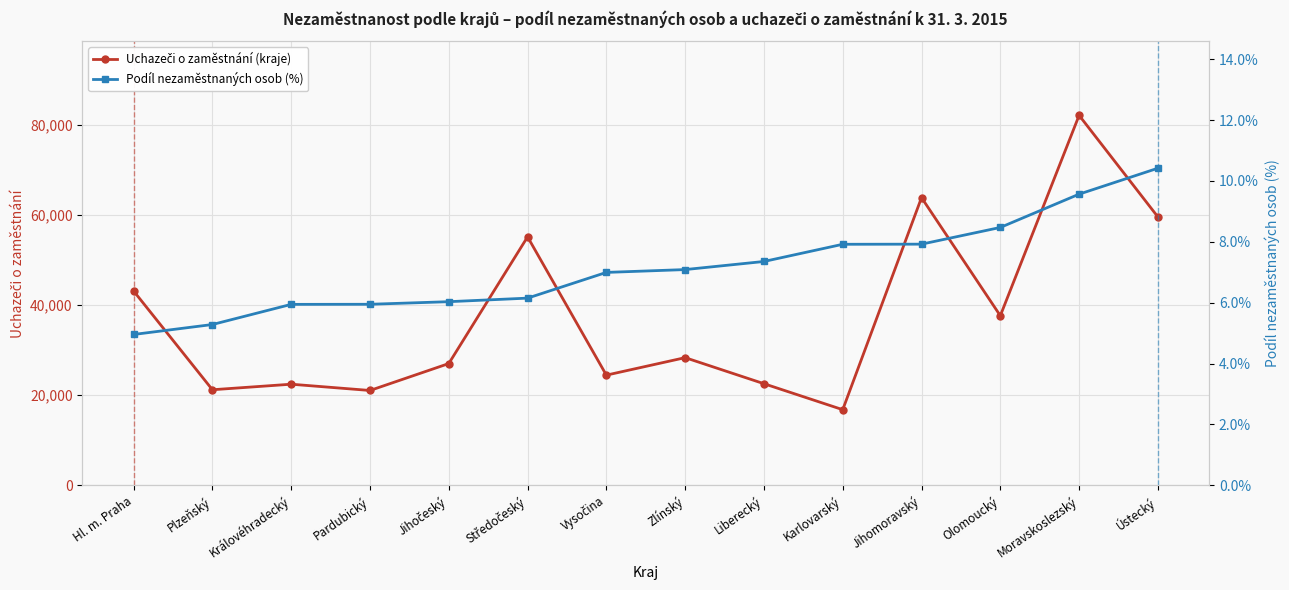

The Podíl nezaměstnaných osob (%) series shows 7.1 at Zlínský. True or false?

True